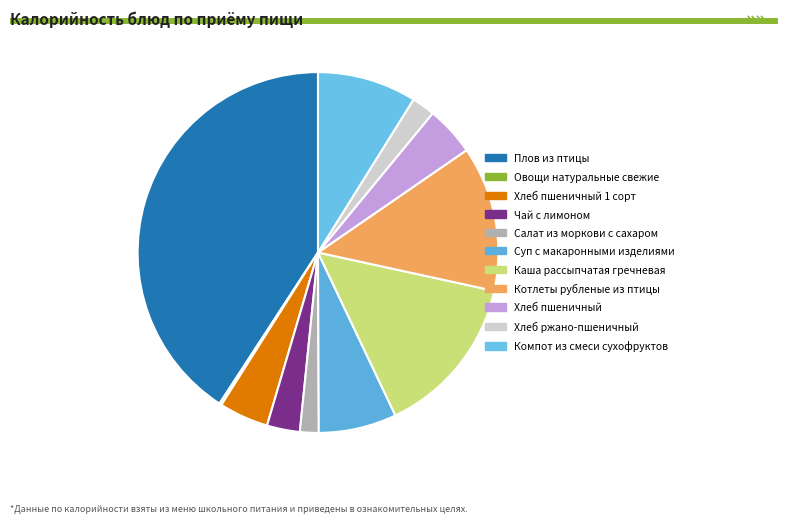

What is the ratio of the value at Хлеб пшеничный 1 сорт to the value at Плов из птицы?

0.1